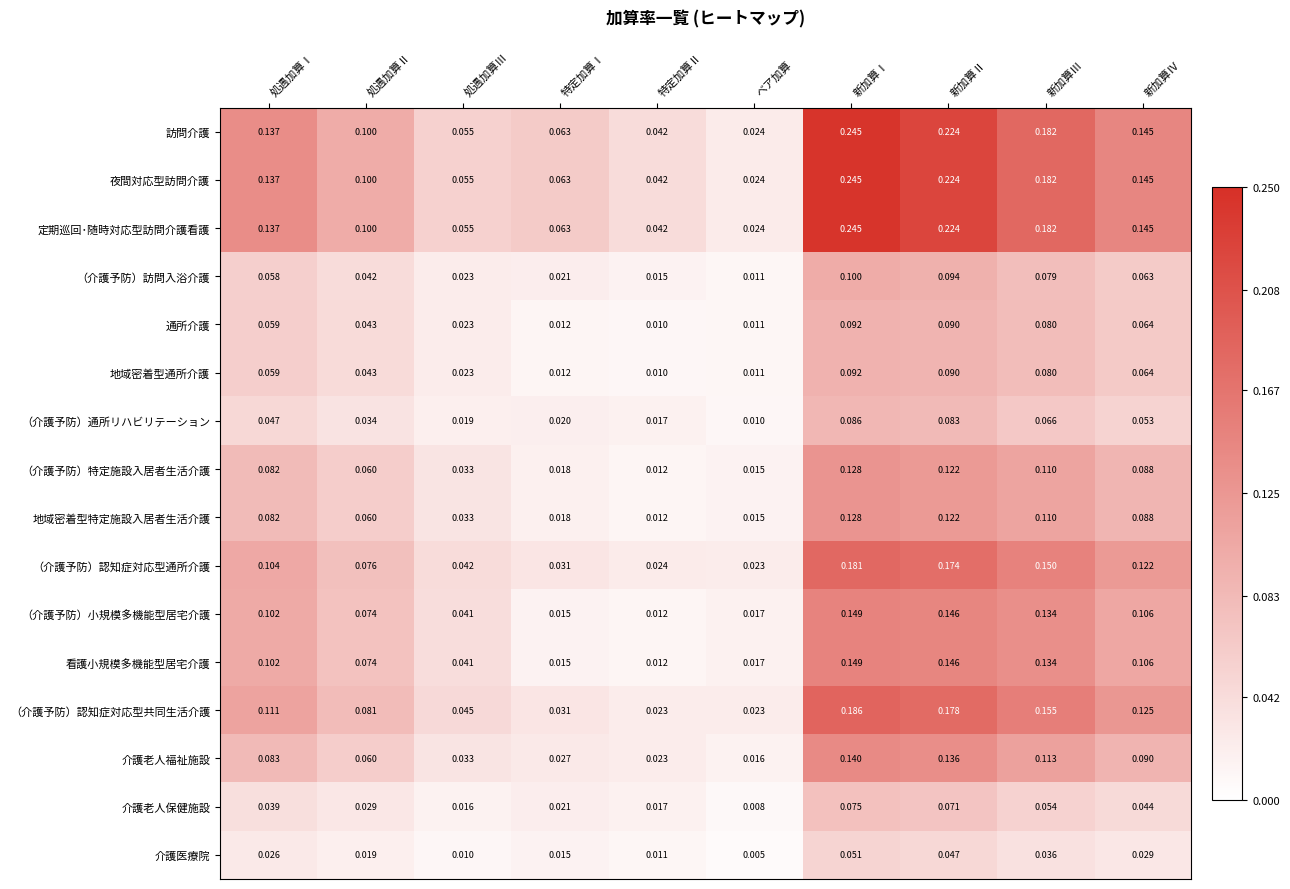

Where is （介護予防）認知症対応型通所介護 nearest to the value 0?

ベア加算